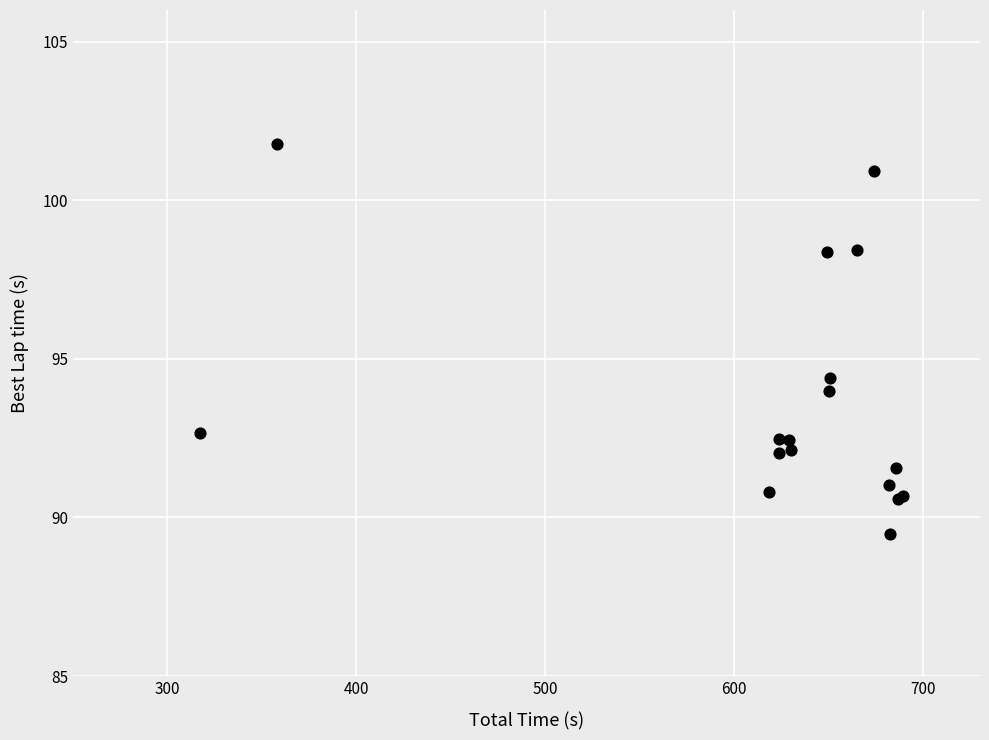

What Y value in the scatter plot is closest to 95?

94.4